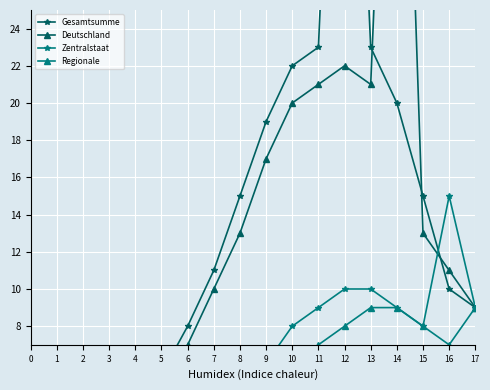

True or false: Regionale and Gesamtsumme intersect in this chart.

False